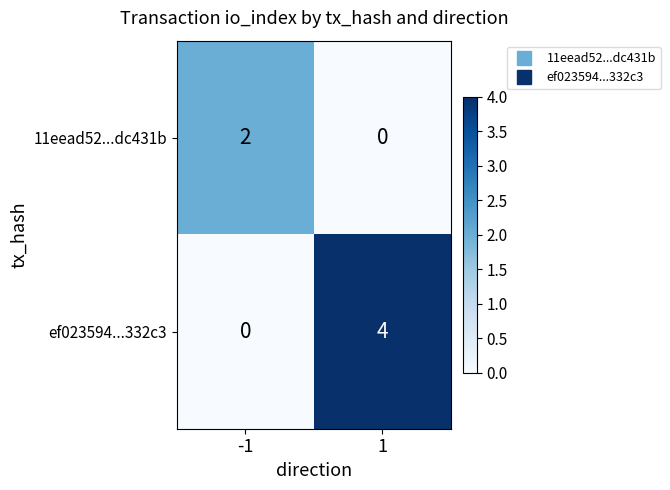

What is the total value across all series at 1?

4